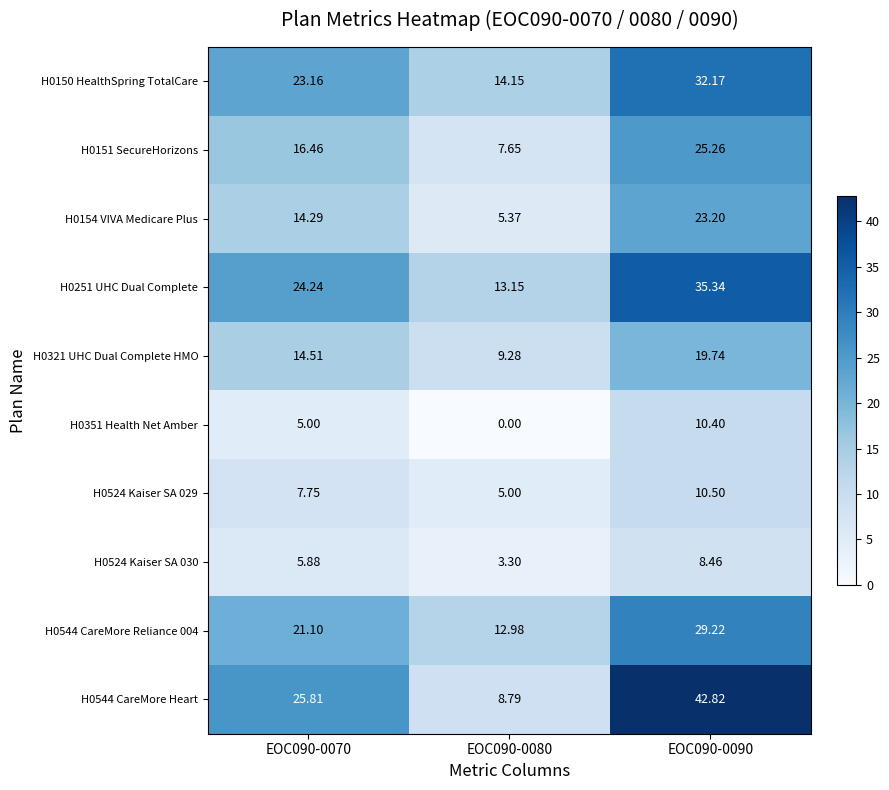

List the series in order of their peak value, lowest first.

H0524 Kaiser SA 030, H0351 Health Net Amber, H0524 Kaiser SA 029, H0321 UHC Dual Complete HMO, H0154 VIVA Medicare Plus, H0151 SecureHorizons, H0544 CareMore Reliance 004, H0150 HealthSpring TotalCare, H0251 UHC Dual Complete, H0544 CareMore Heart